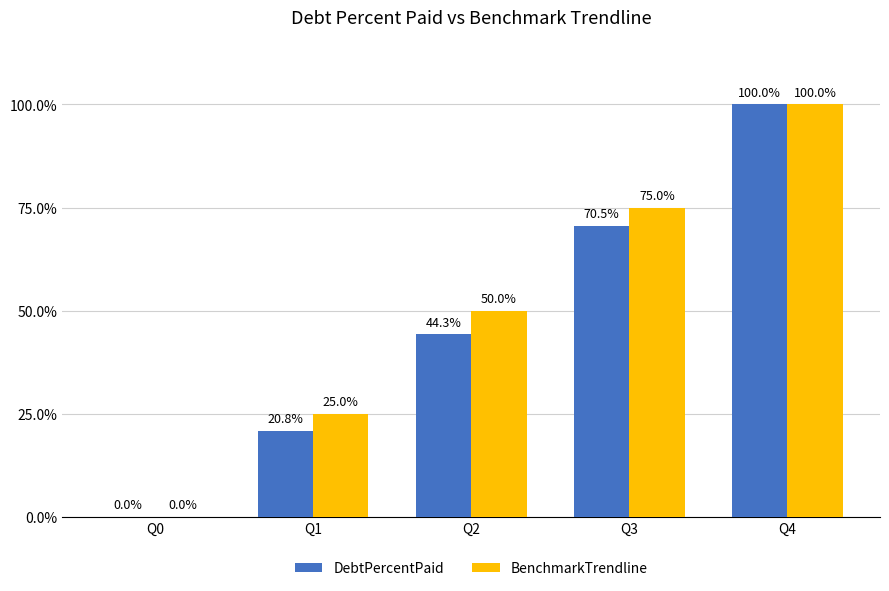

The value of DebtPercentPaid at Q2 is 72.7. True or false?

False